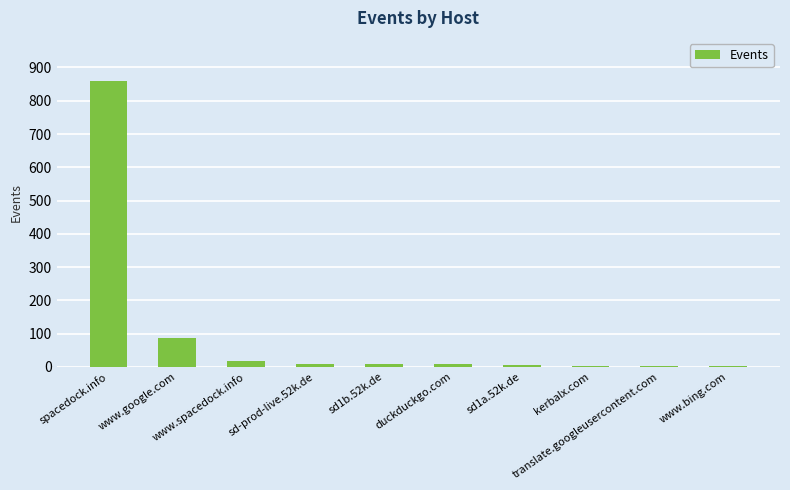

What is the change in value from www.google.com to www.bing.com?

-85